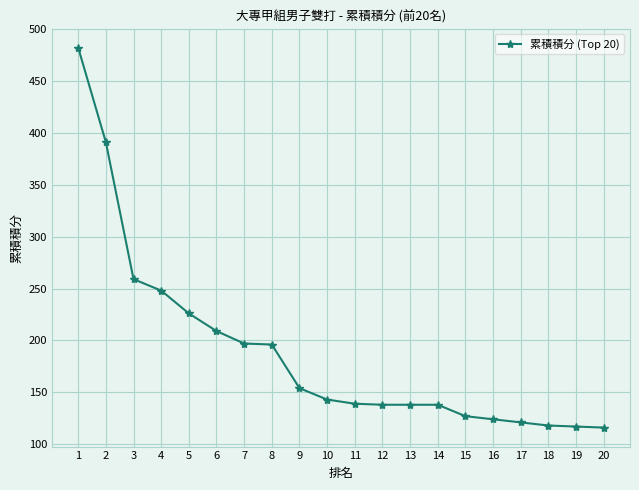

What is the smallest value displayed?

116